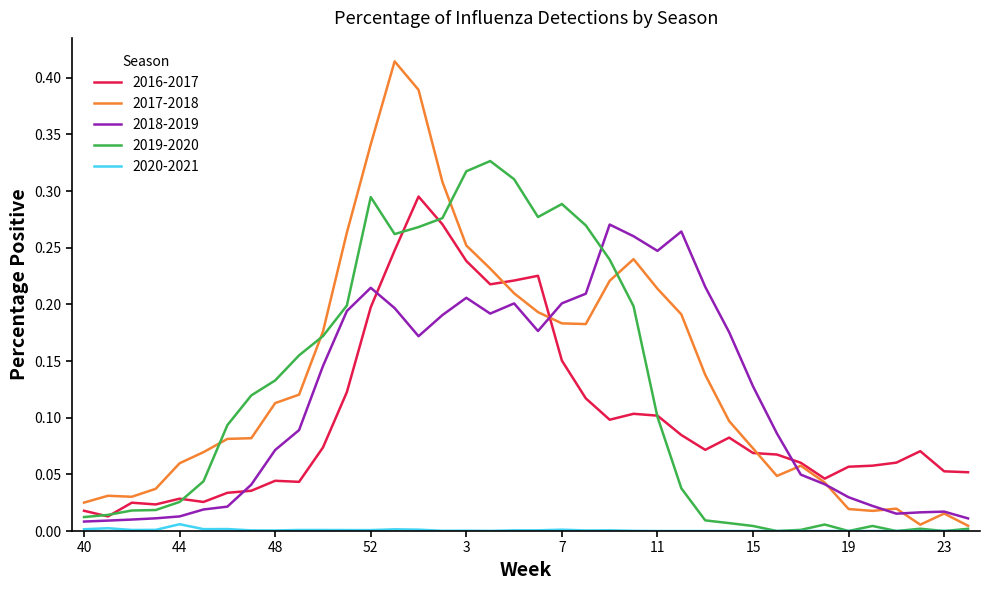

Which series has the largest range (max minus min)?

2017-2018